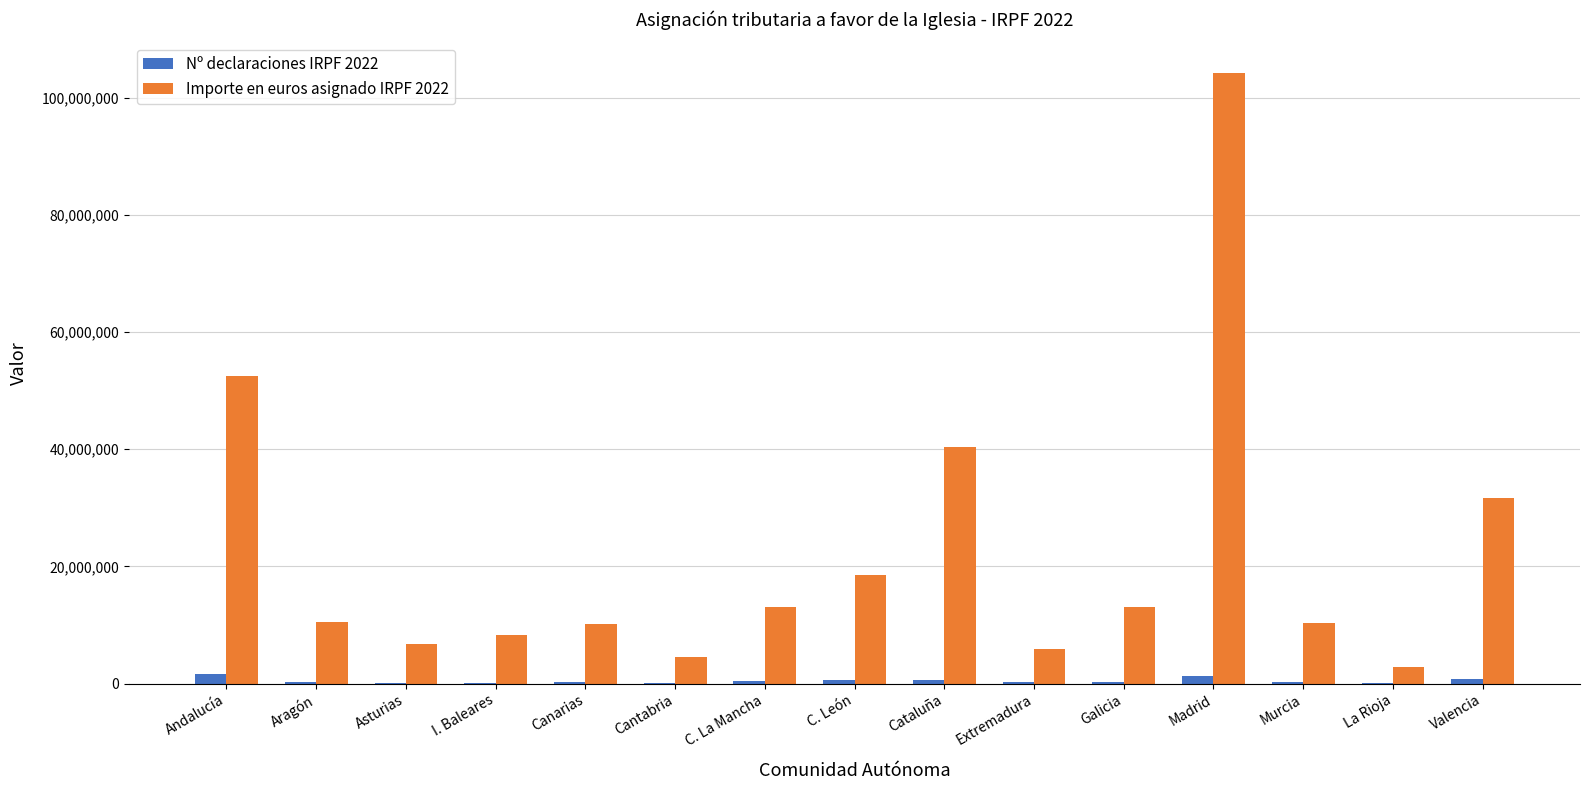

At which category is the sum across all series the highest?

Madrid